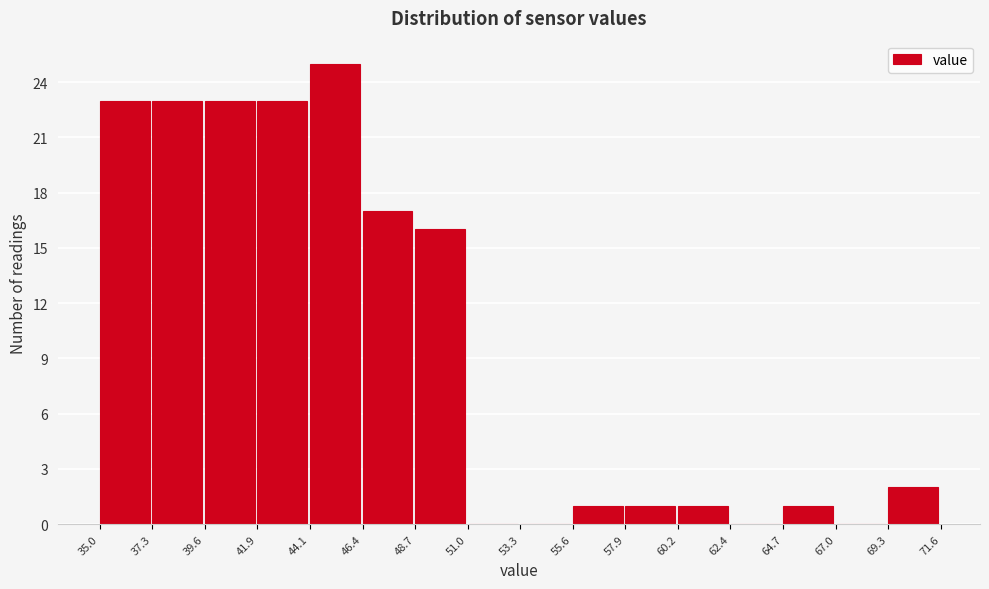

Which range on the x-axis has the tallest bar?

44.1 to 46.4